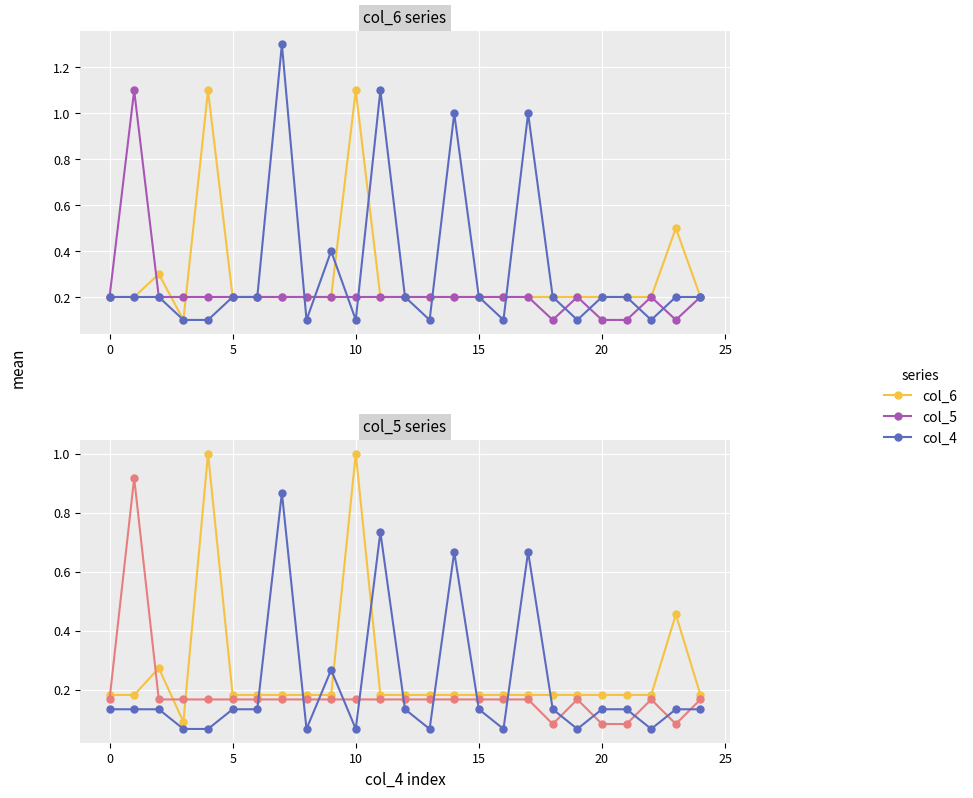

How many interior local peaks does the col_6 series have?

4